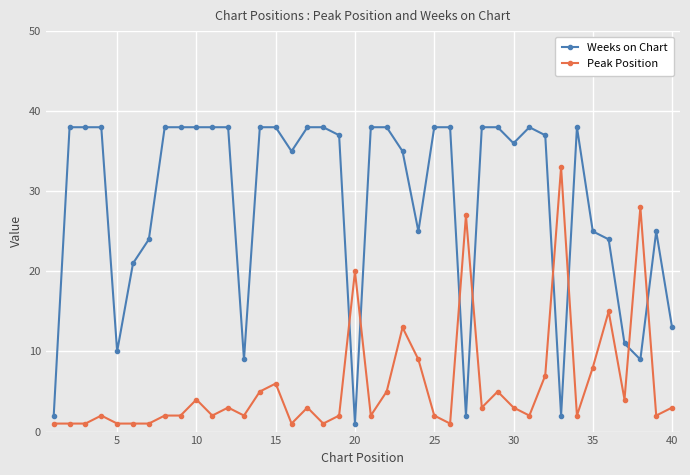

Which series ends up on top after the final intersection of Weeks on Chart and Peak Position?

Weeks on Chart